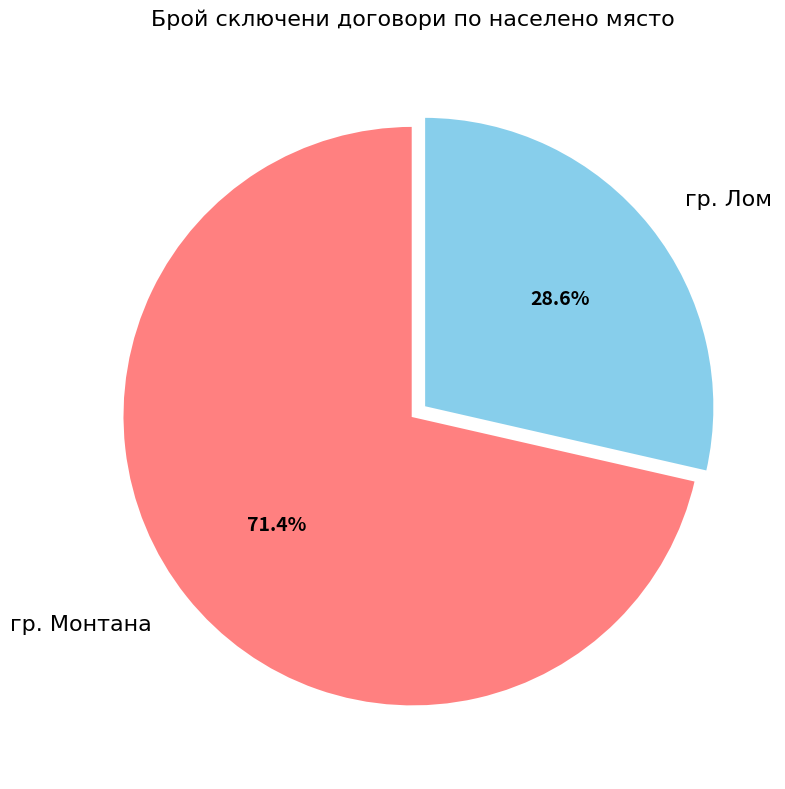

To the nearest percent, what is the combined percentage of гр. Монтана and гр. Лом?

100%